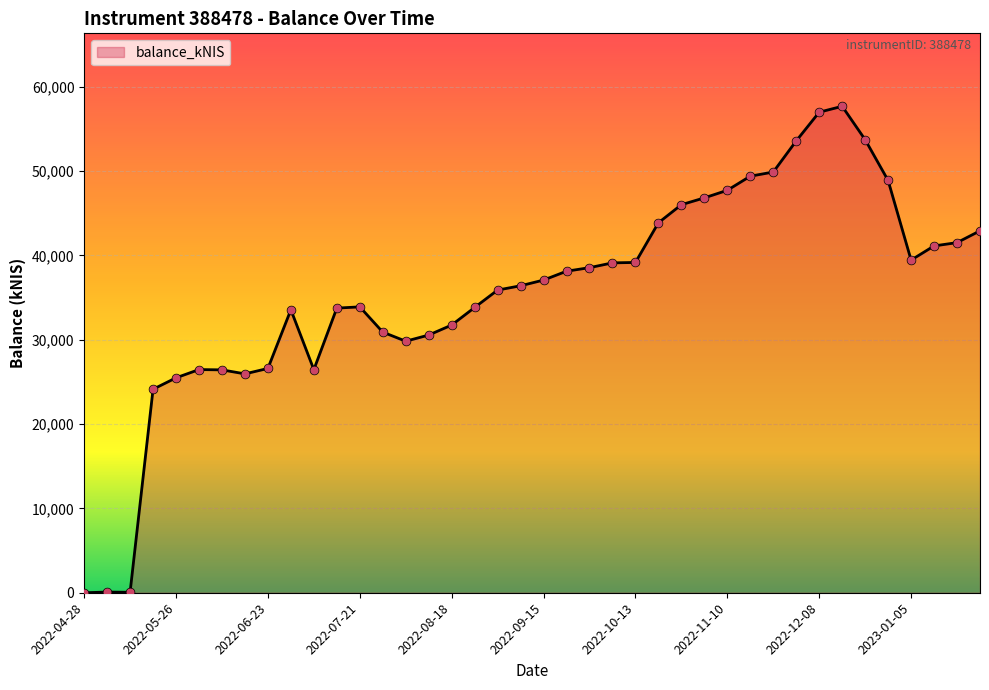

What is the difference between the maximum and minimum values?

57693.5